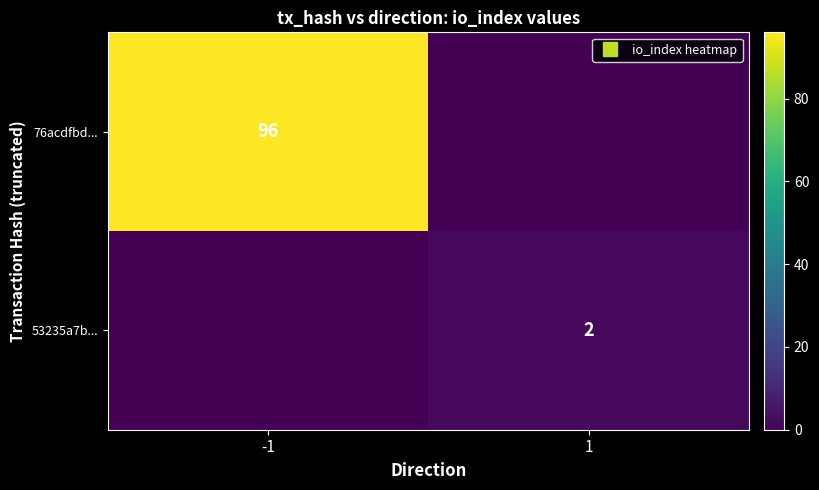

Is the value of 53235a7b... at -1 greater than the value of 76acdfbd... at 1?

No